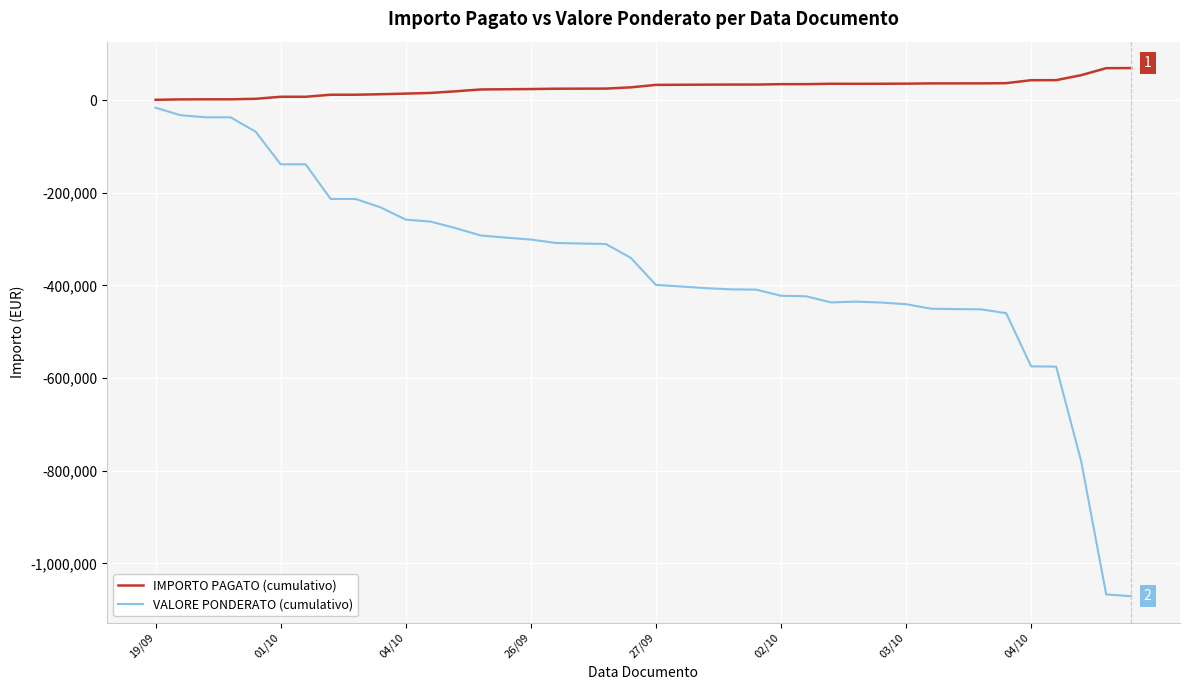

Rank the series by their average value, from highest to lowest.

IMPORTO PAGATO (cumulativo), VALORE PONDERATO (cumulativo)